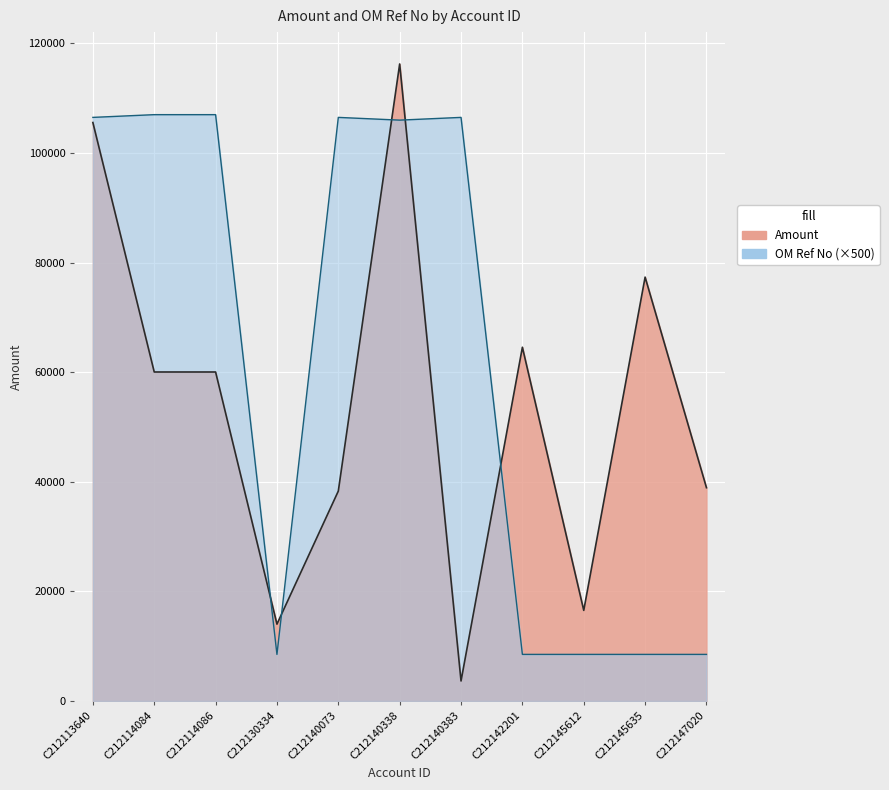

Reading right to left, list all the values displayed in this chart.

Amount: 38920	77352	16536	64554	3648	116251	38304	14020	60038	60038	105564
OM Ref No: 8500	8500	8500	8500	106500	106000	106500	8500	107000	107000	106500